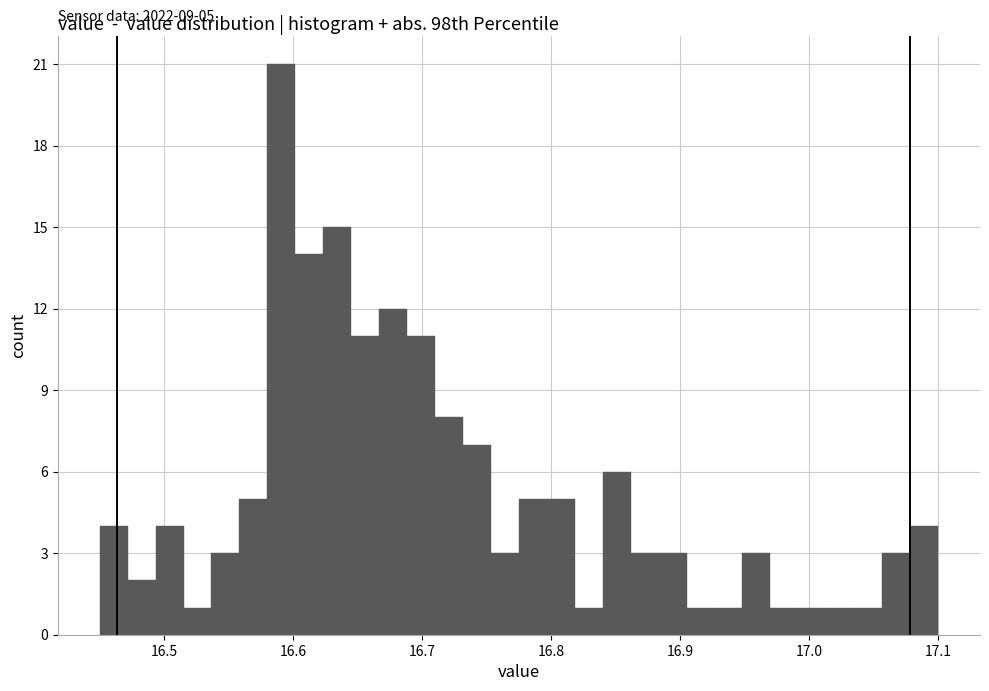

Around what value on the x-axis is the tallest bar? Give the approximate position of its centre, as read against the axis.

16.59